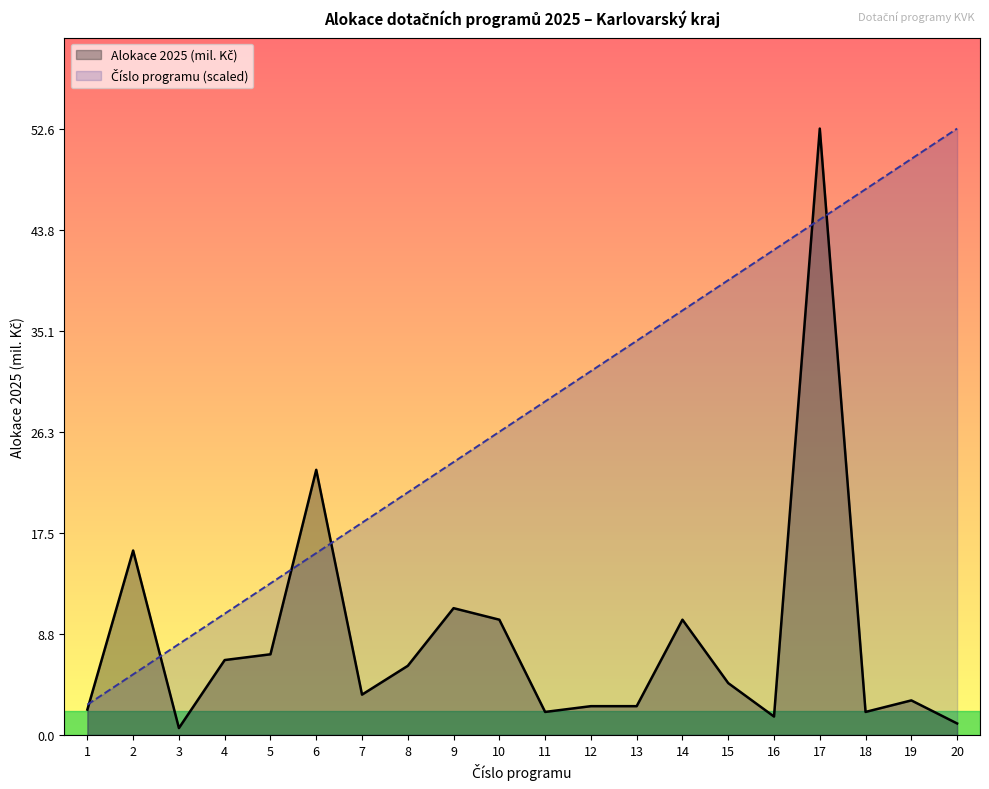

At which category does the chart reach its minimum across all series?

3